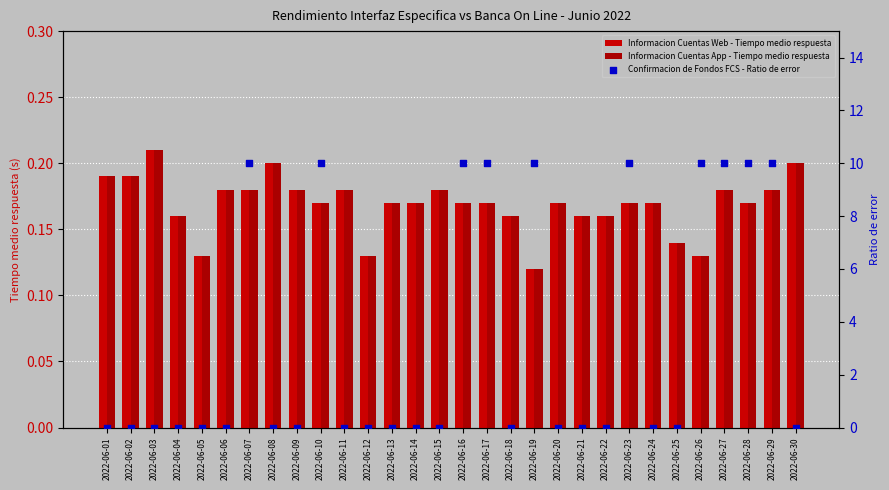

Which series contains the lowest Y value?

Confirmacion de Fondos FCS - Ratio de error